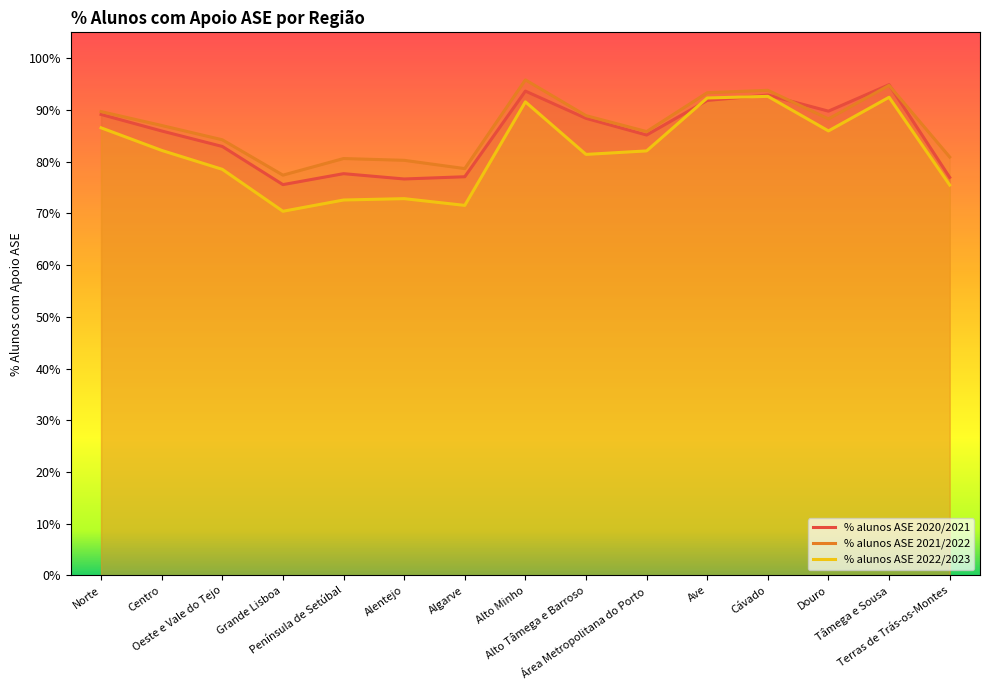

In % alunos ASE 2020/2021, how many points are lower than both neighbors (excluding endpoints)?

4